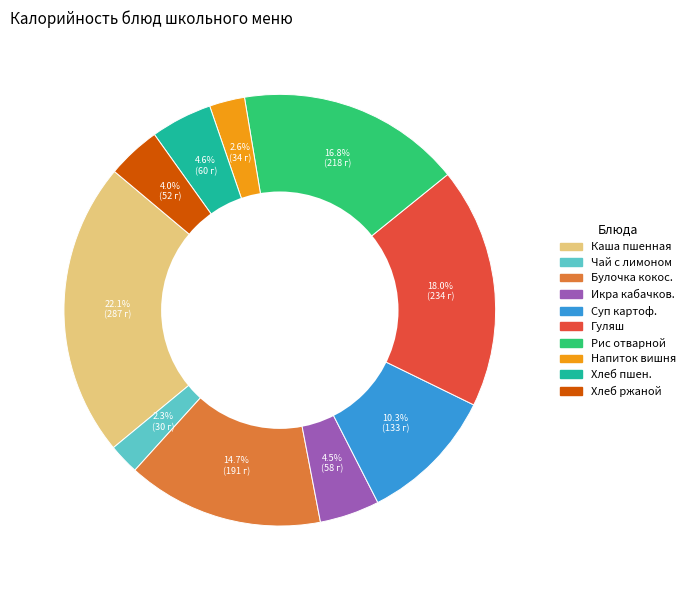

What percentage do Икра кабачков. and Суп картоф. together represent?

14.8%